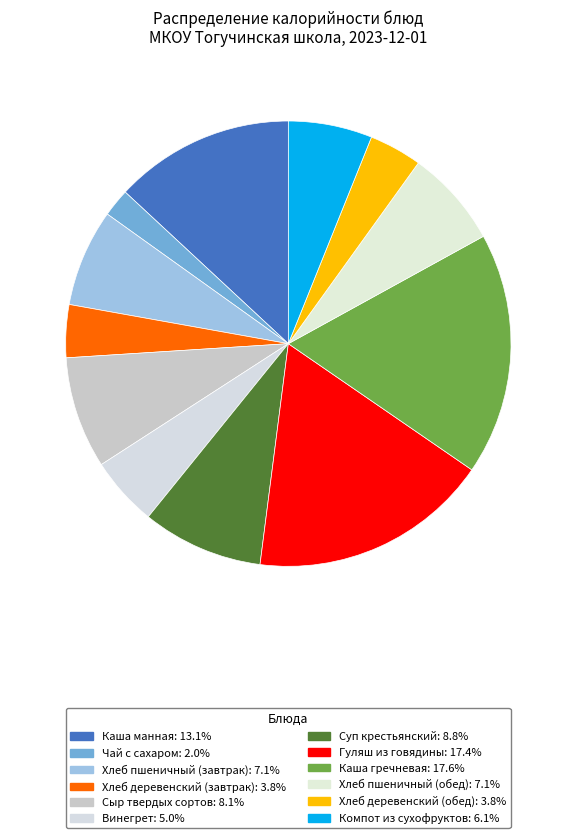

What portion of the pie excludes Винегрет?

95.0%